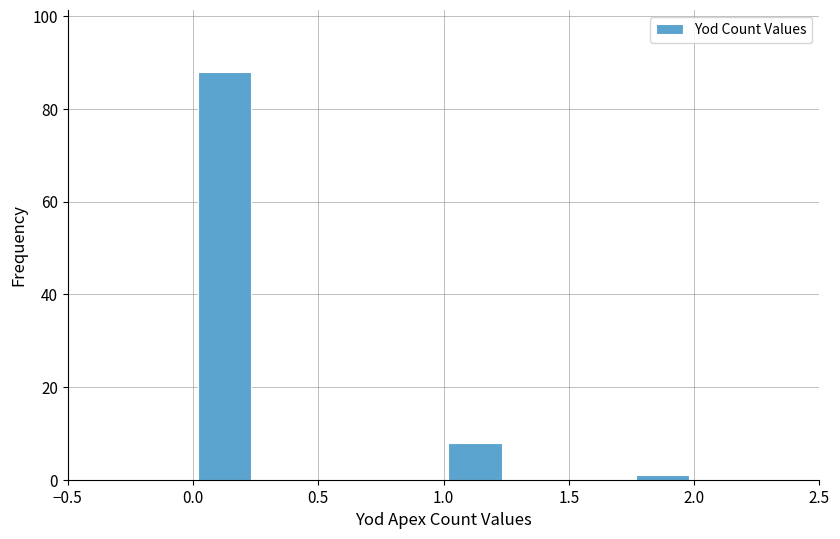

Reading left to right, transcribe this chart: for each bar, give the range it covers on the x-axis and its height. The values are not printed on the chart, so give them approximately, as read against the axis.

0.00 to 0.25: 88
0.25 to 0.50: 0
0.50 to 0.75: 0
0.75 to 1.00: 0
1.00 to 1.25: 8
1.25 to 1.50: 0
1.50 to 1.75: 0
1.75 to 2.00: under 2